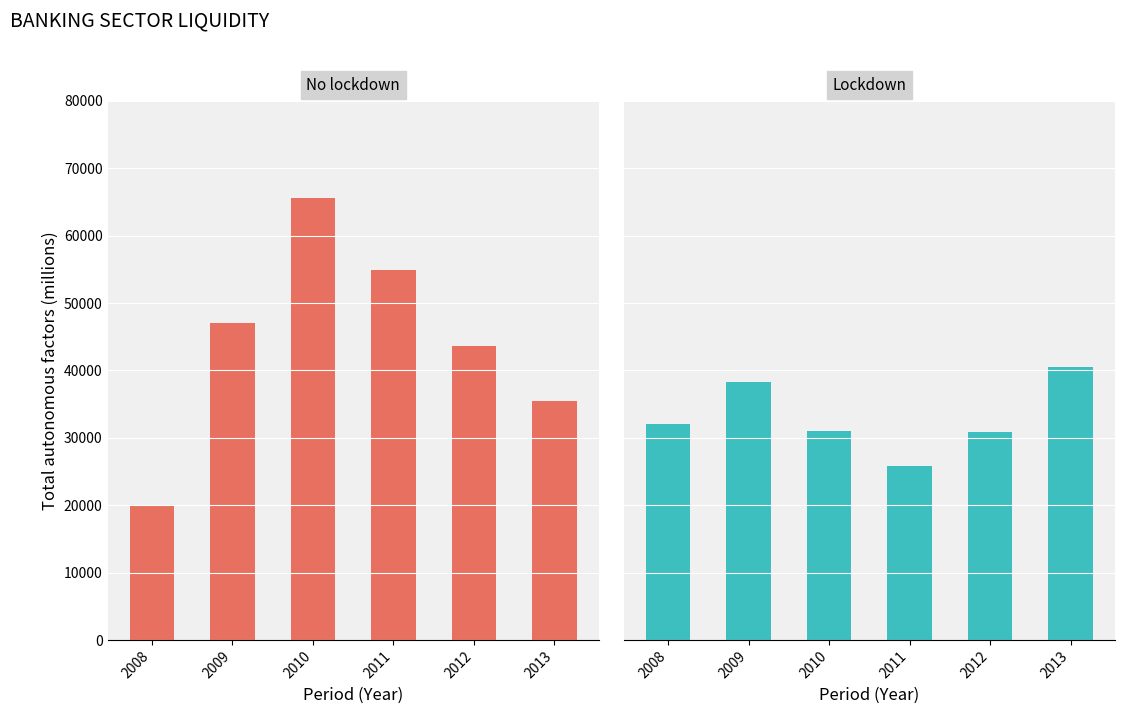

What is the difference between the maximum and second lowest values in the Lockdown series?

9558.9